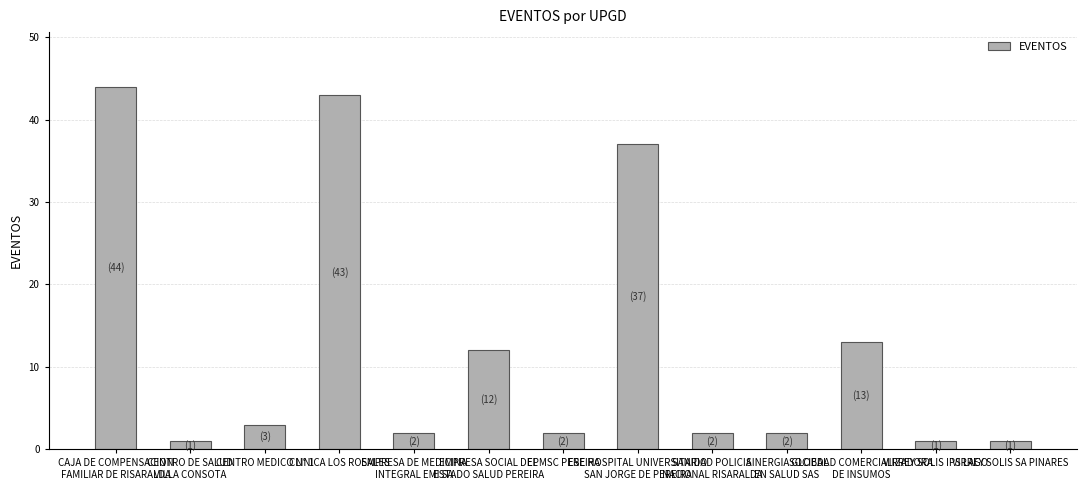

Reading left to right, transcribe all the data shown in this chart.

44	1	3	43	2	12	2	37	2	2	13	1	1